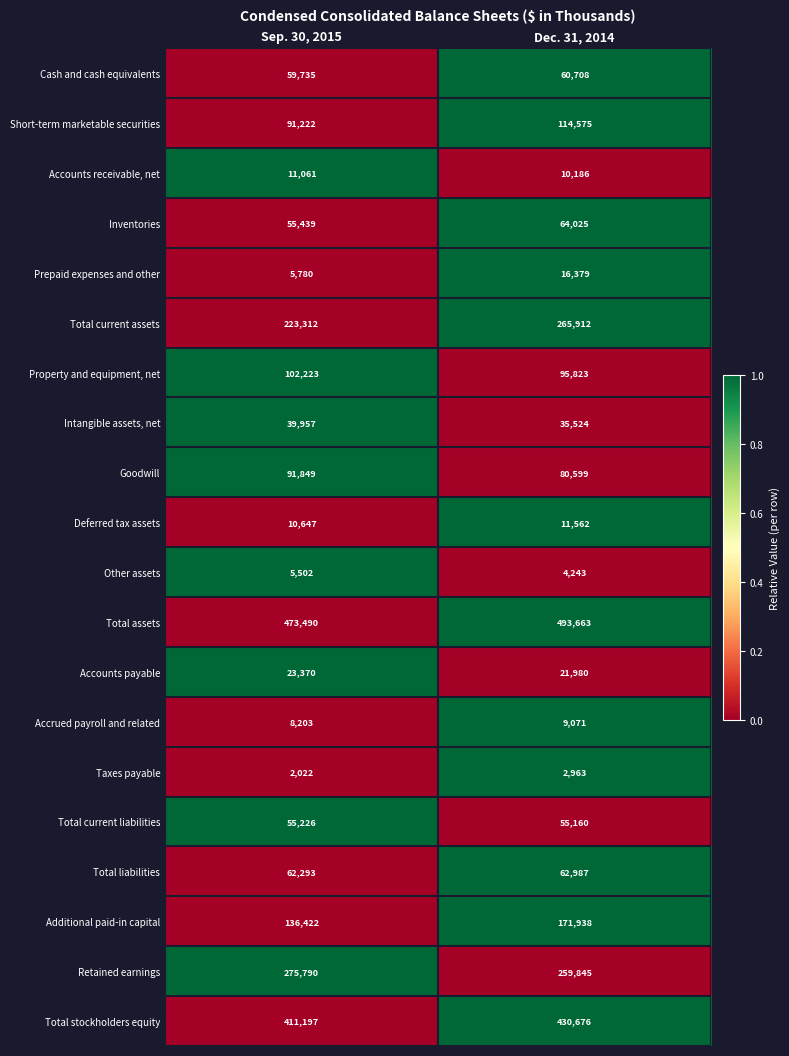

Is it true that Accrued payroll and related equals 6010 at Dec. 31, 2014?

False